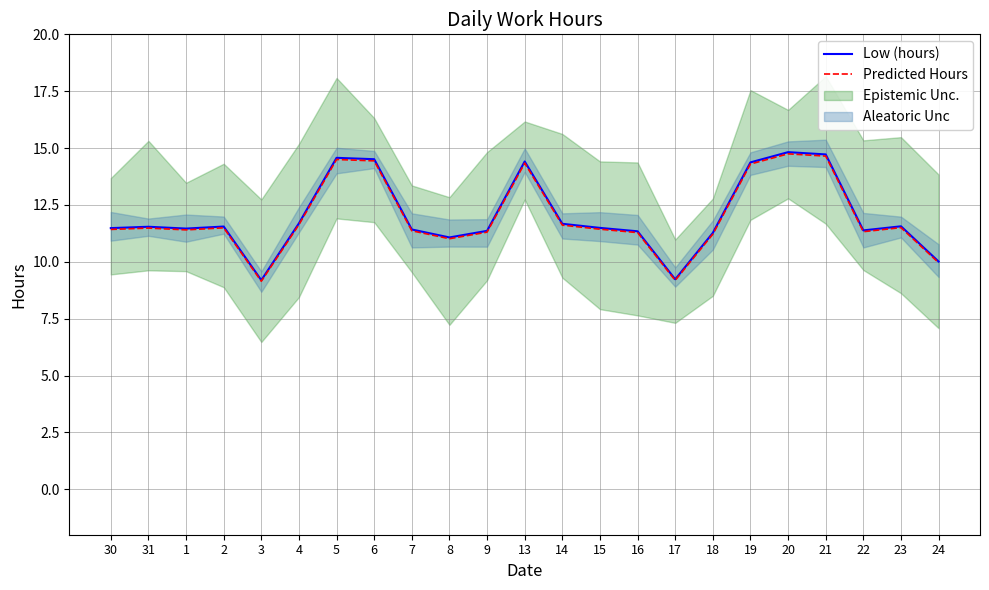

What position from the right is 18?

7